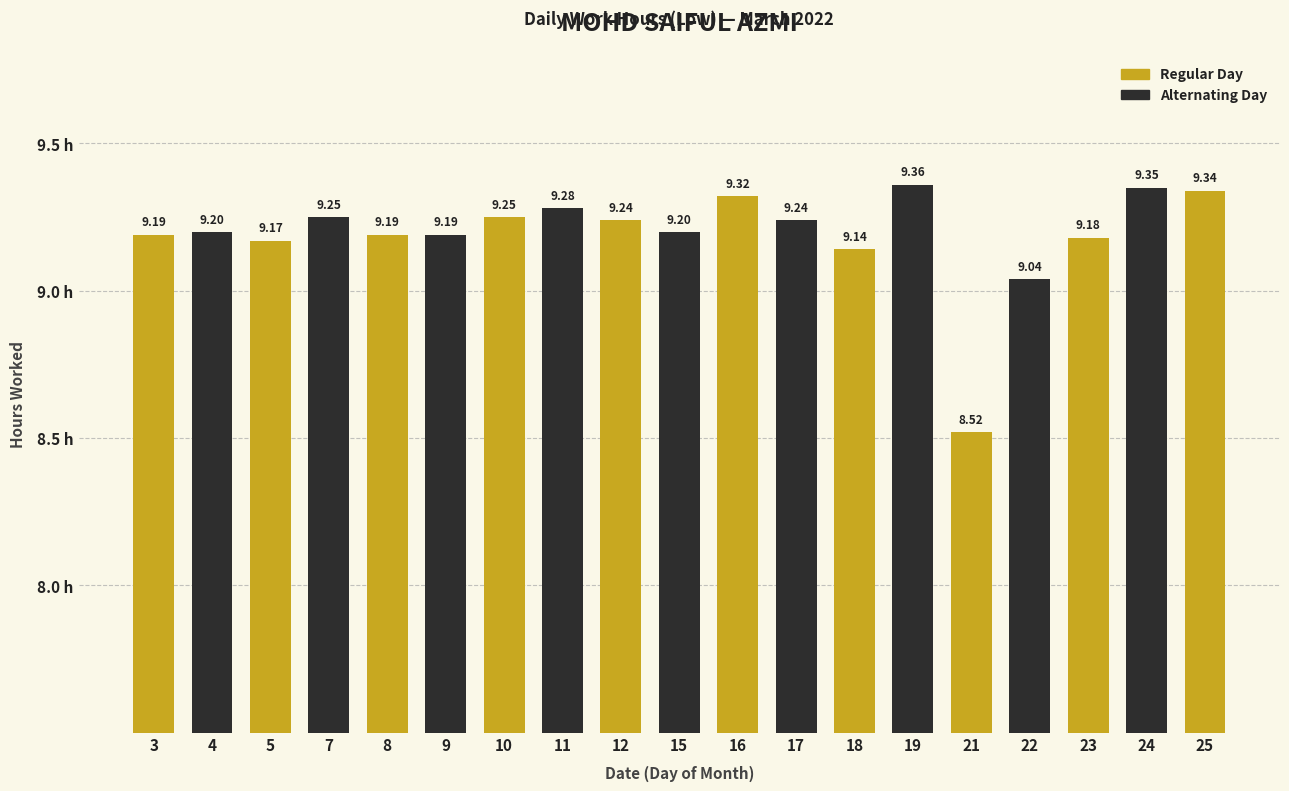

Does the chart contain stacked bars?

No